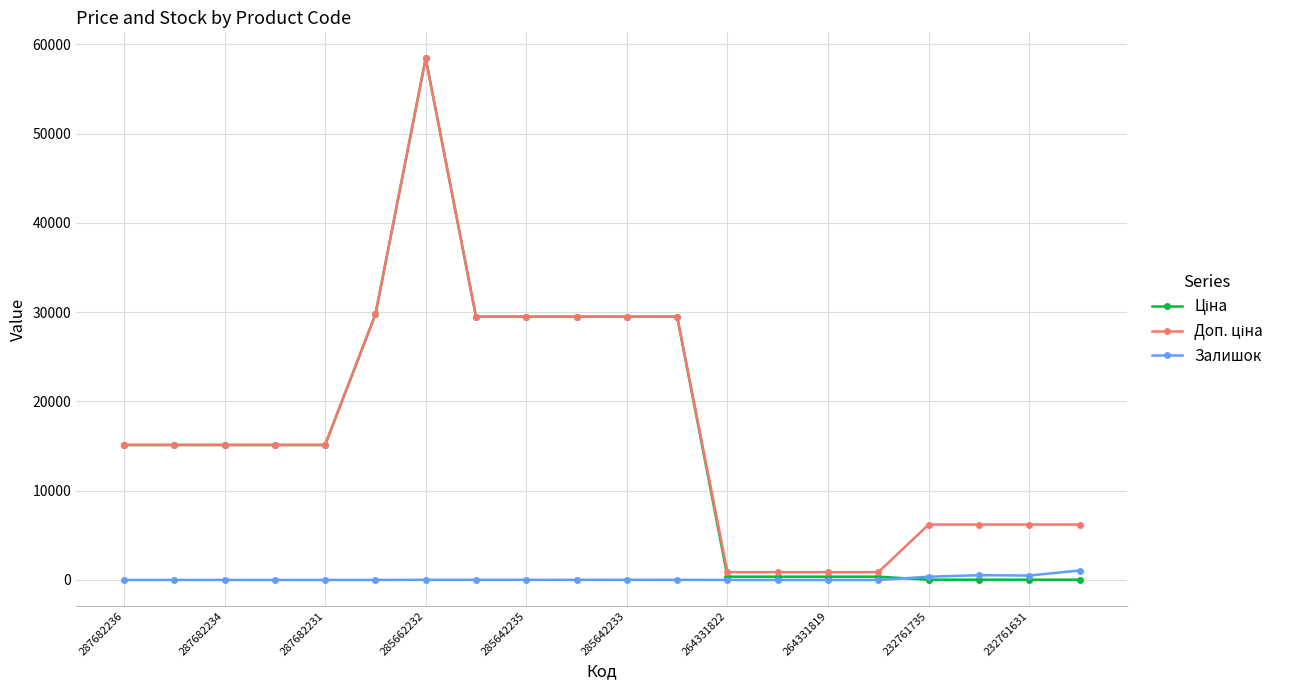

Does the chart display data point markers on the line(s)?

Yes